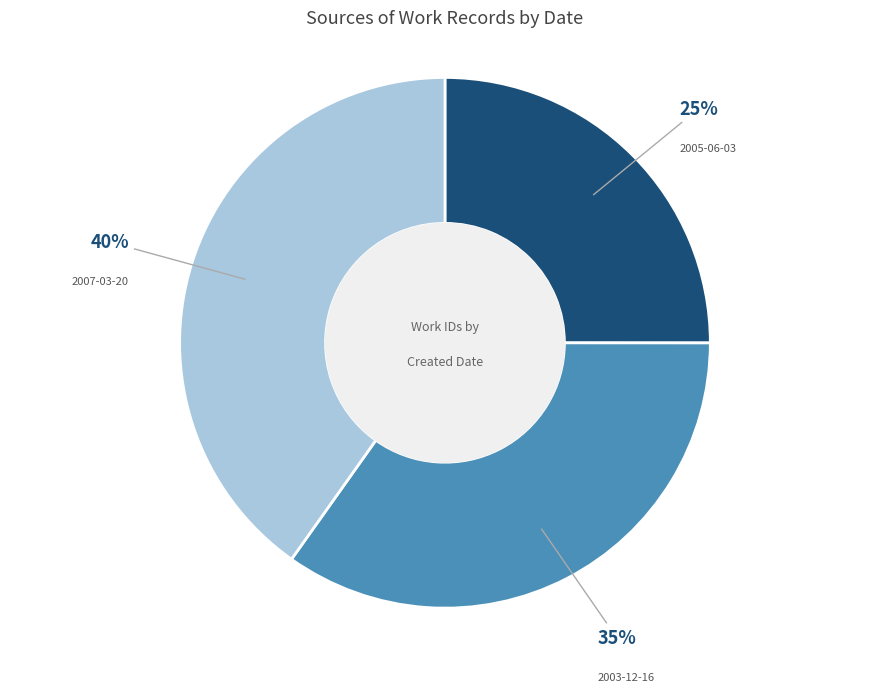

How many segments does this pie chart have?

3